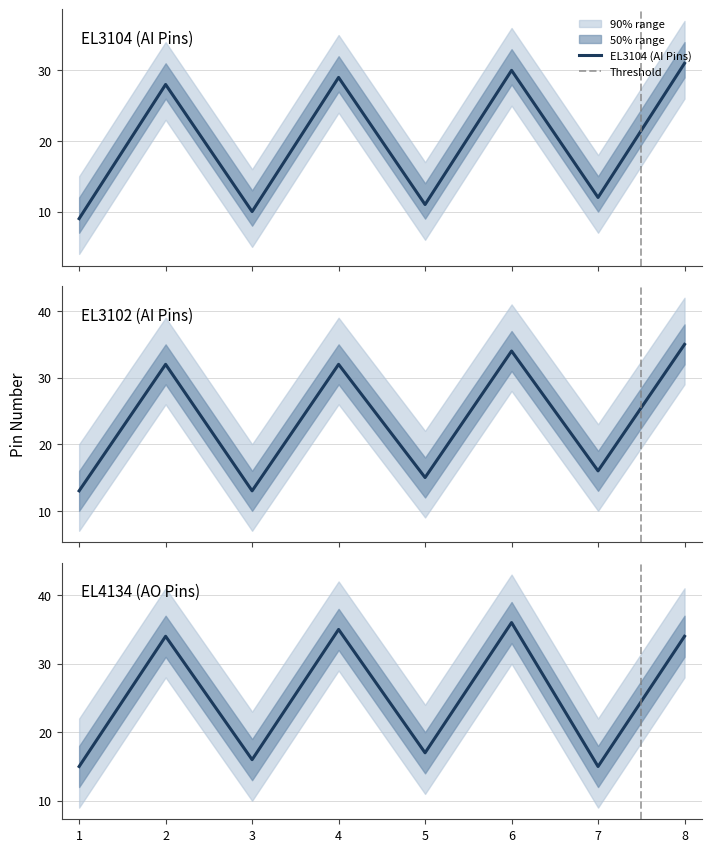

What is the highest value of the EL3104 (AI Pins) series?

31